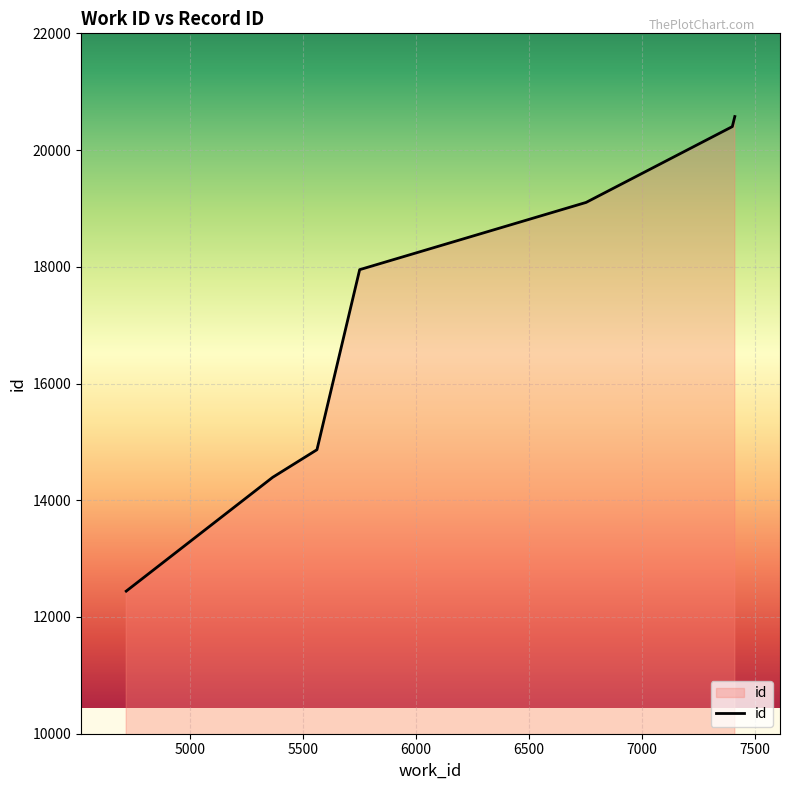

What is the average value?

17105